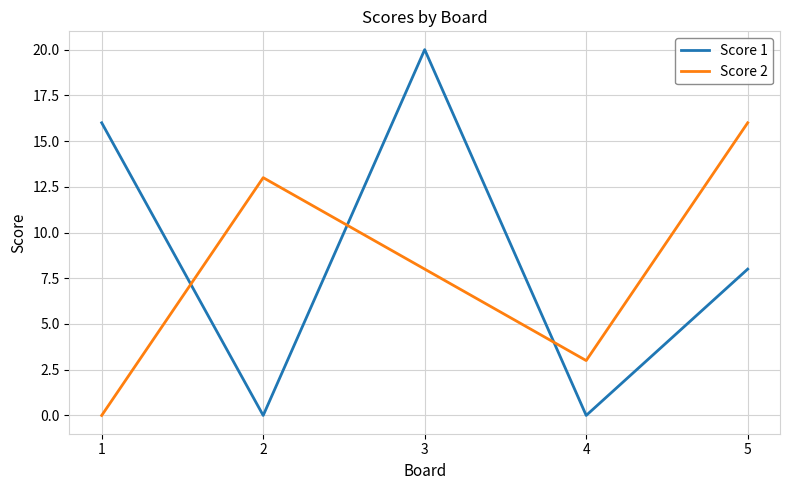

At which category does the chart reach its peak across all series?

3